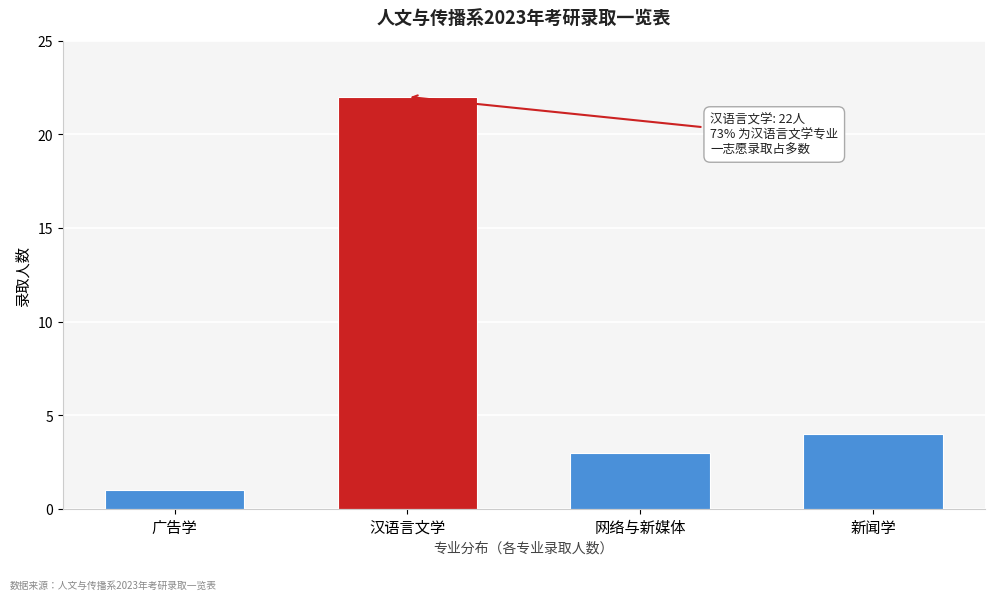

Reading left to right, transcribe all the data shown in this chart.

1	22	3	4